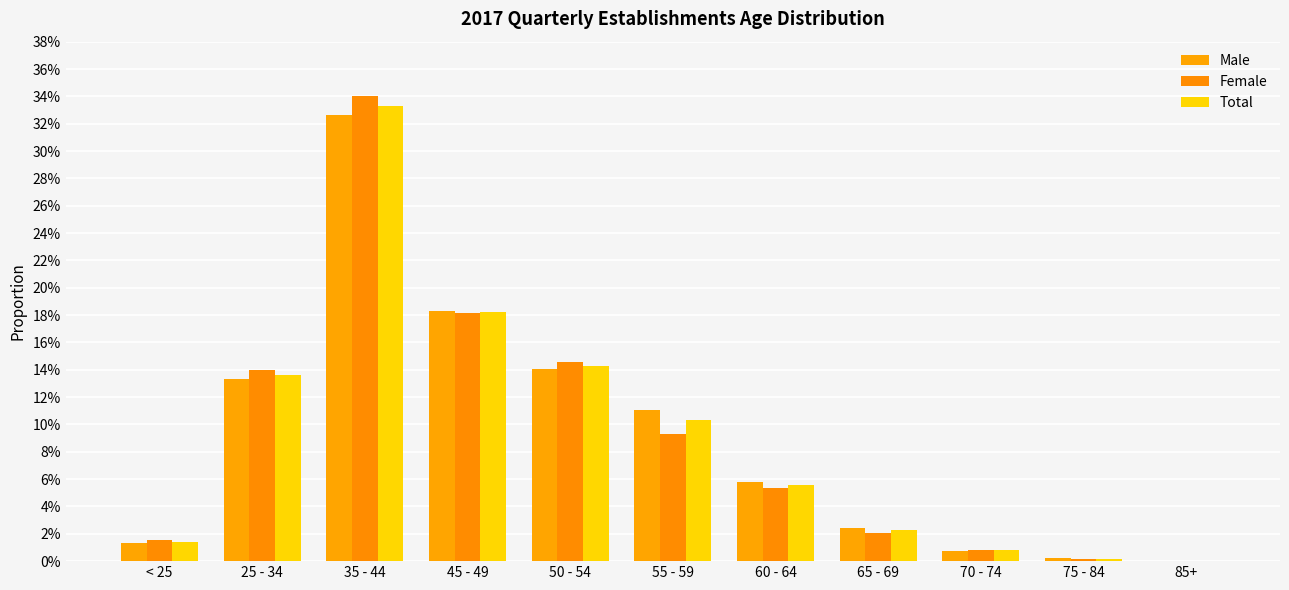

Which series has the widest spread of values?

Female